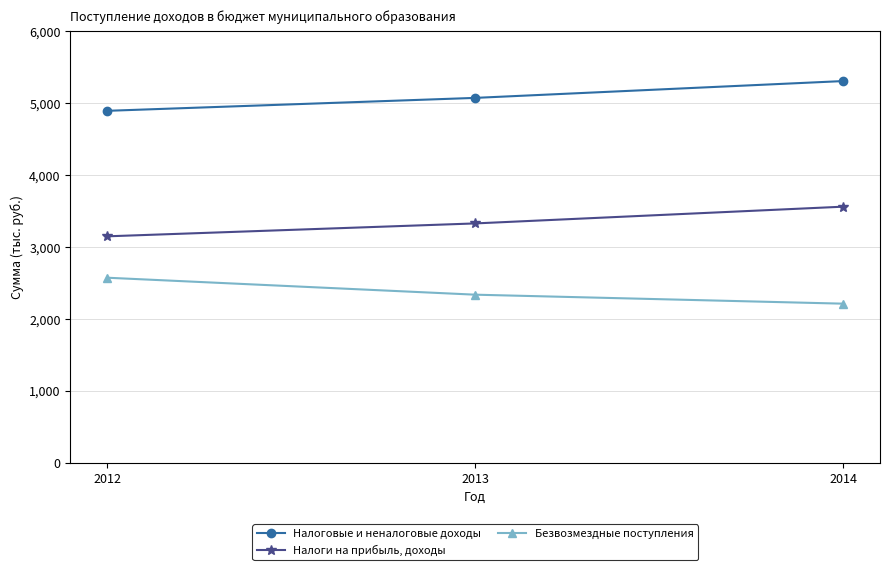

Does the chart have visible grid lines?

Yes